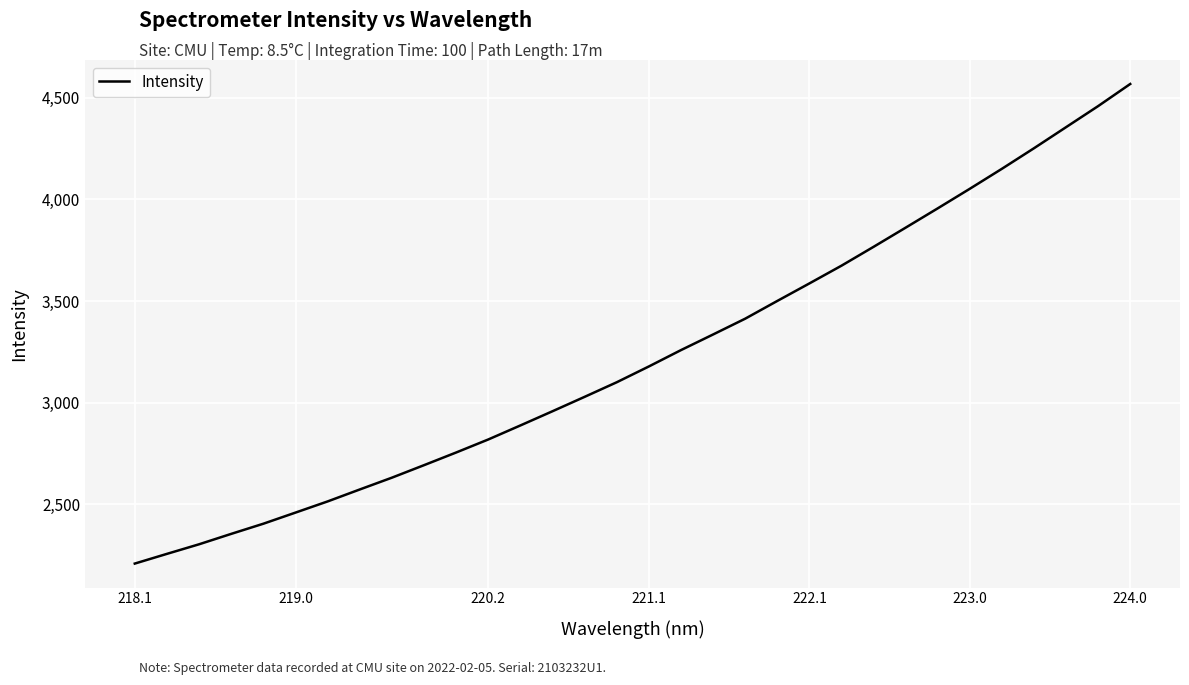

What is the maximum value shown in the chart?

4567.5